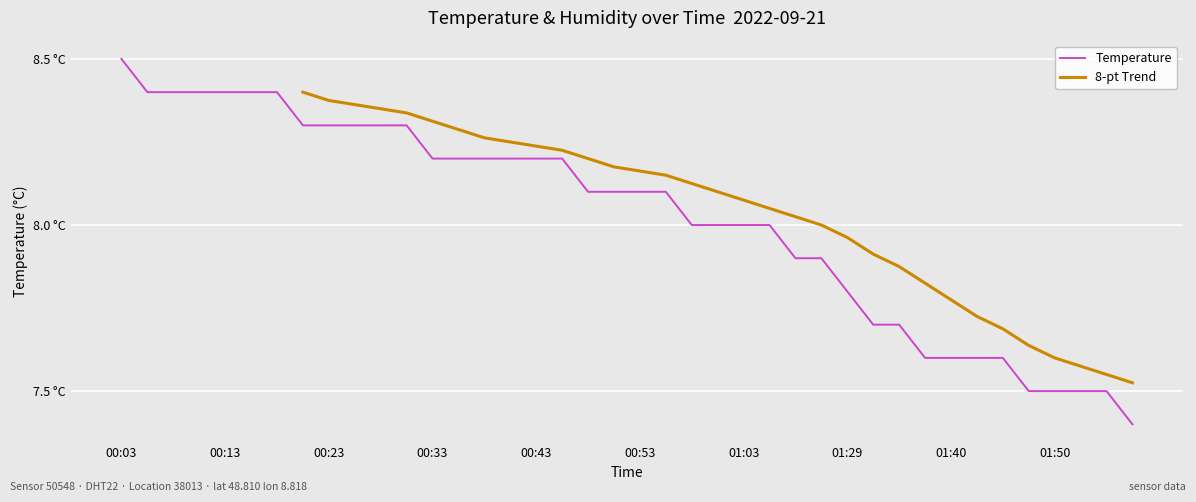

How many data points does each series have?

40